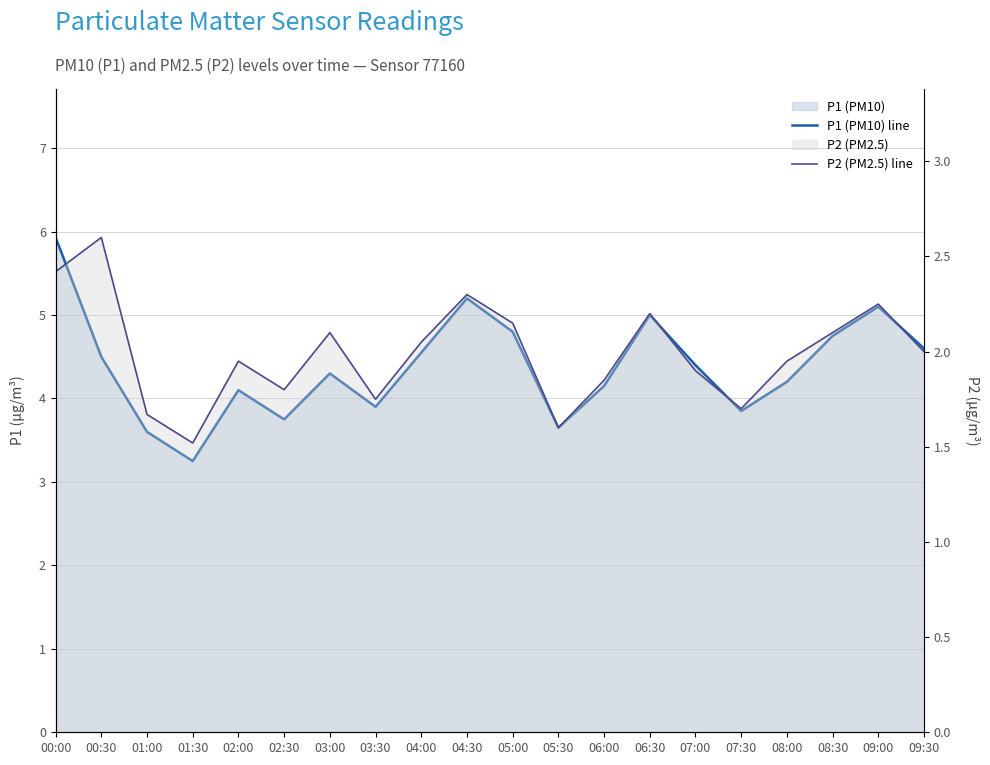

True or false: P2 (PM2.5) line and P1 (PM10) line cross at least once.

False